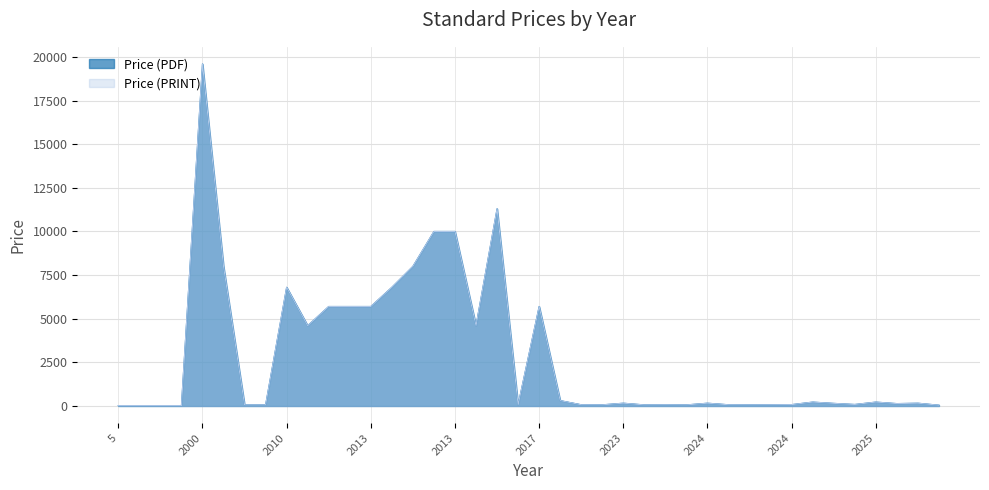

What is the value of the Price (PRINT) point at the 12th from the left?

158.0